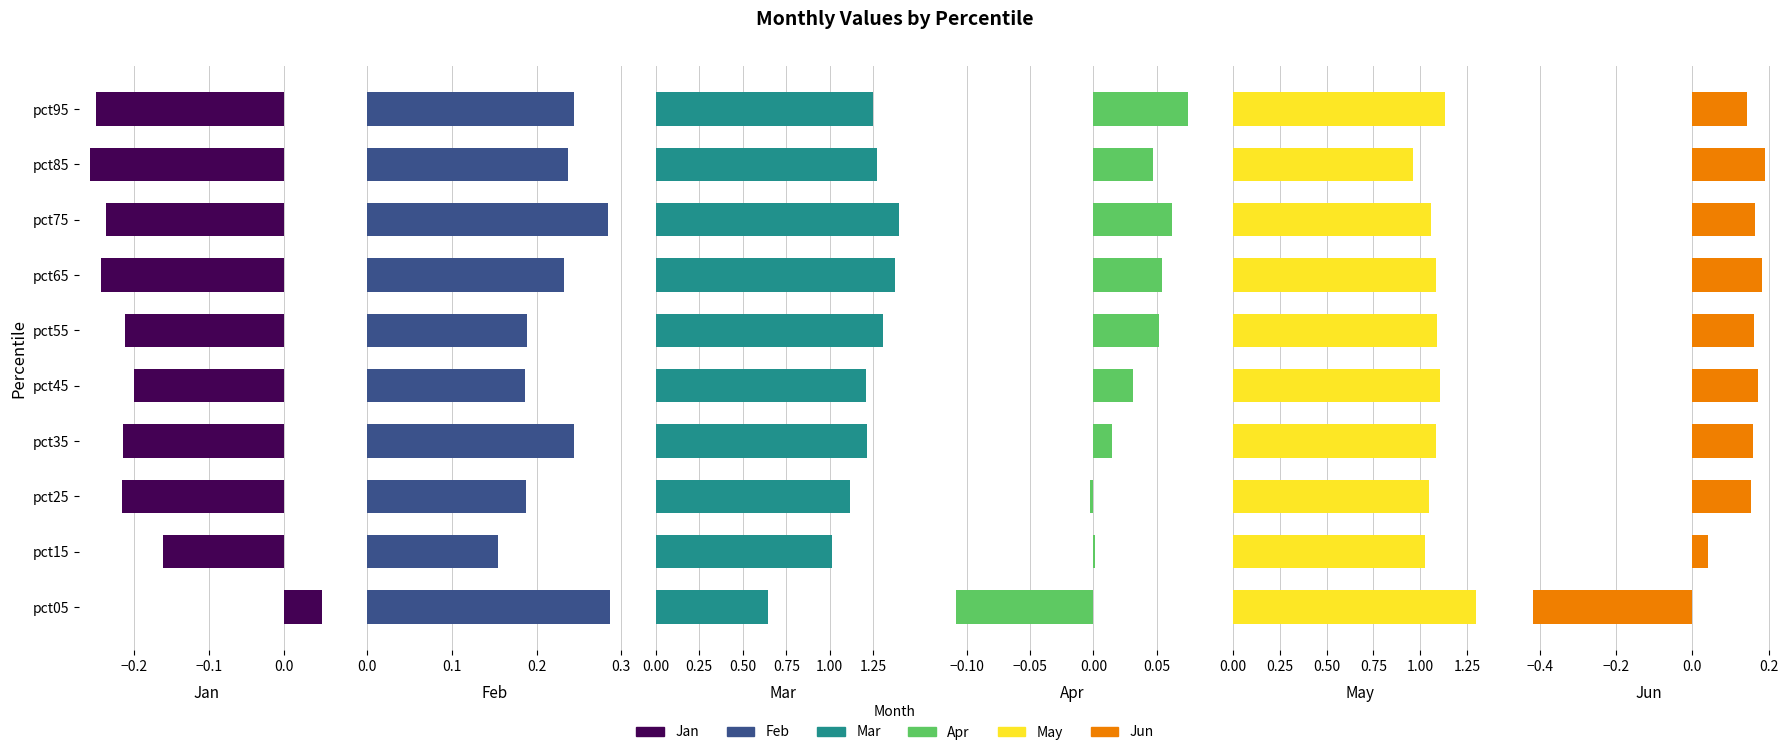

How many distinct data groups are displayed?

6